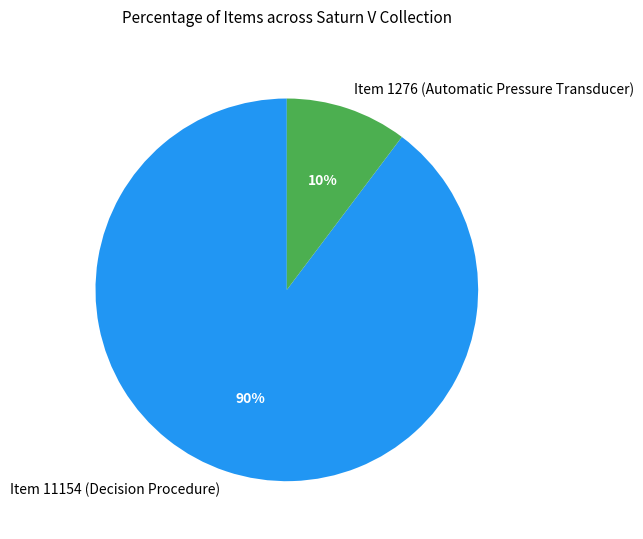

What percentage is the Item 11154 (Decision Procedure) slice, to the nearest percent?

90%